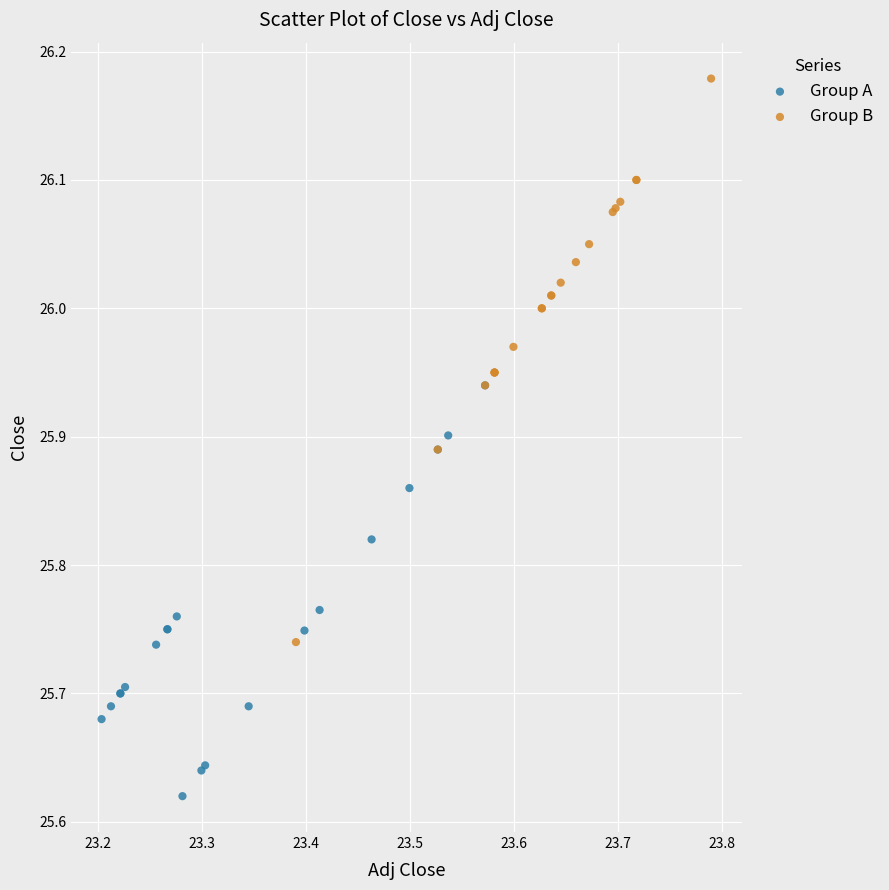

Which series has the largest Y range (max minus min)?

Group B